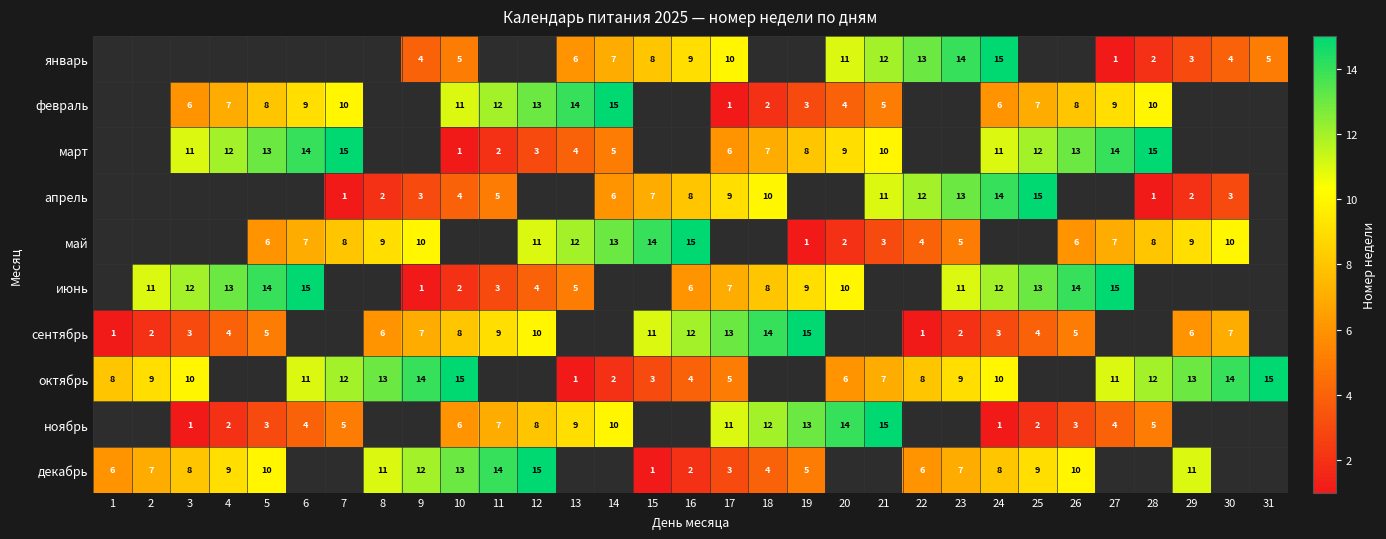

True or false: декабрь has a value of 3 at 1.

False